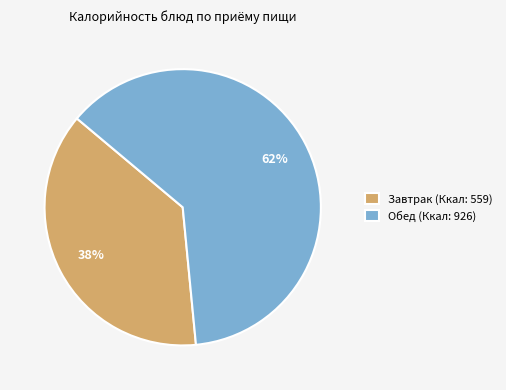

Count the number of slices in the pie.

2